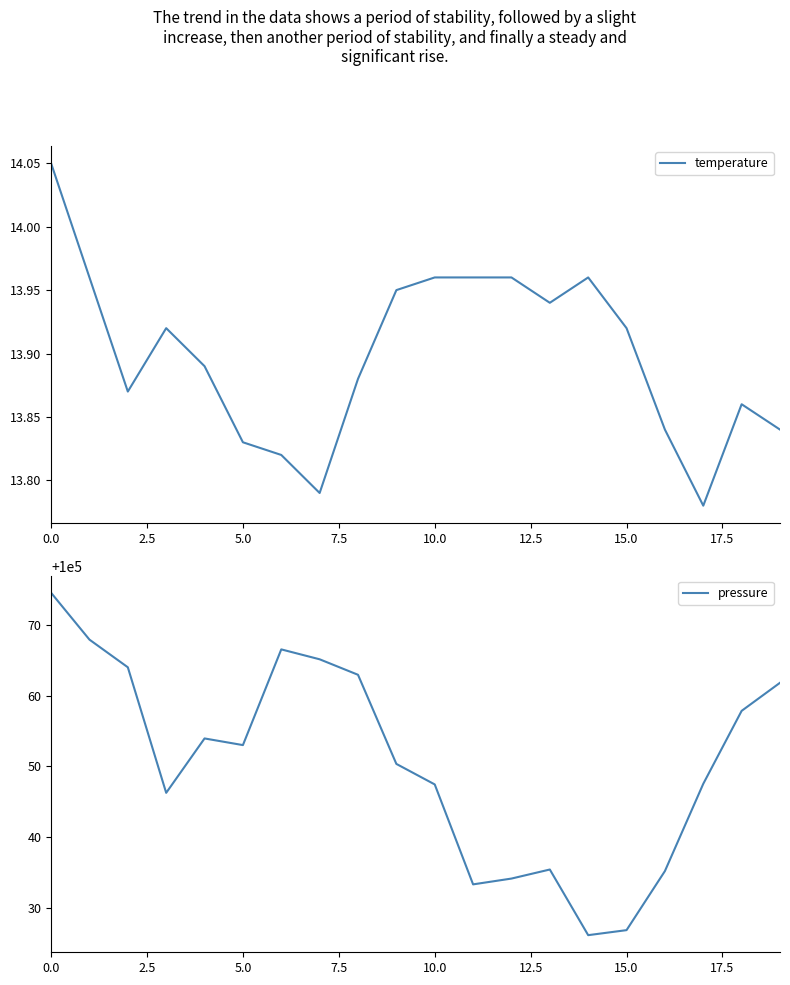

True or false: temperature has a value of 23.7 at 5.0.

False